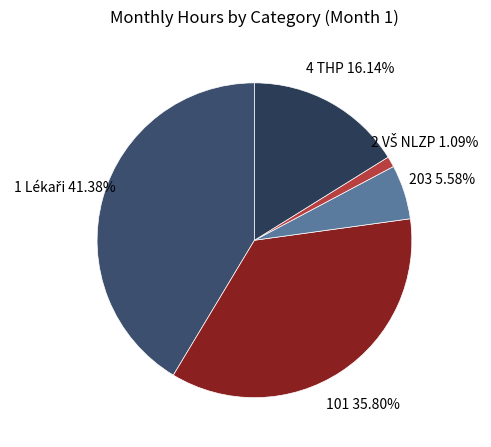

What is the ratio of the value at 203 to the value at 4 THP?

0.3